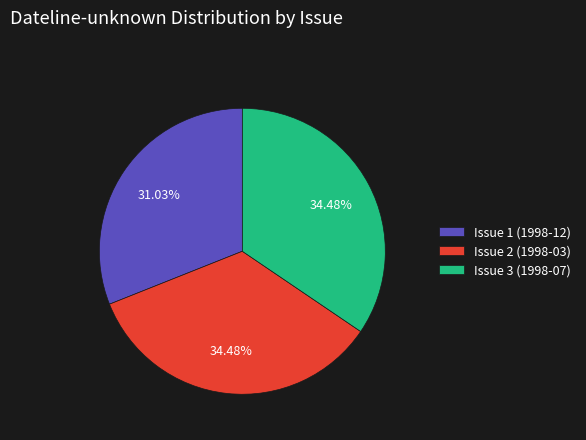

Is it true that Issue 3 (1998-07) is 34% of the pie?

True